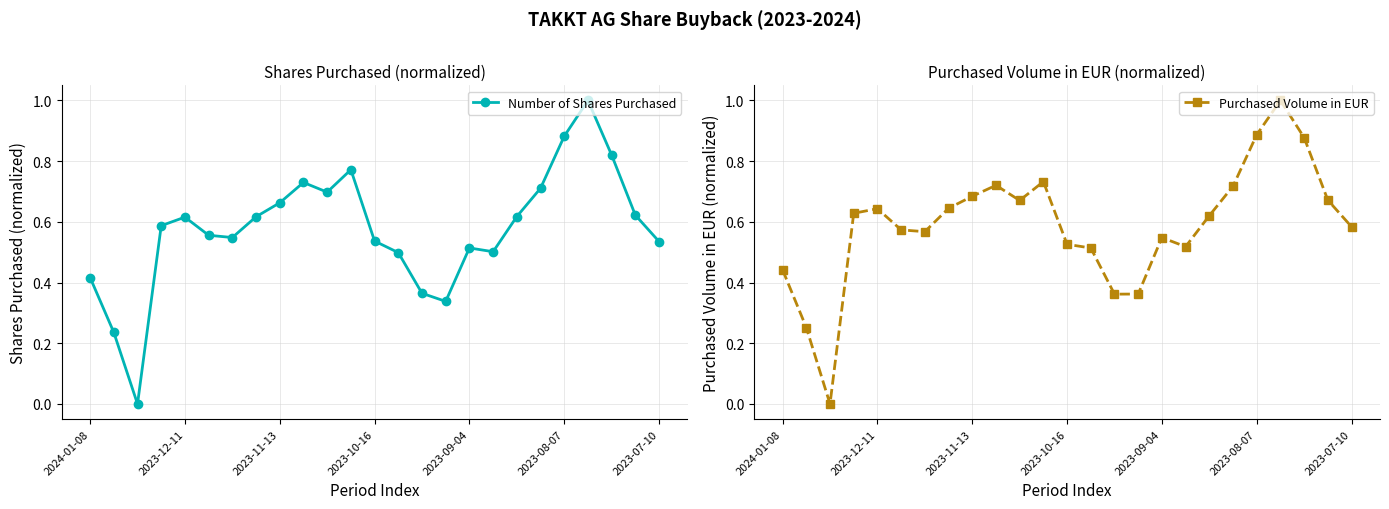

The Number of Shares Purchased series shows 0.1 at 2023-09-04. True or false?

False